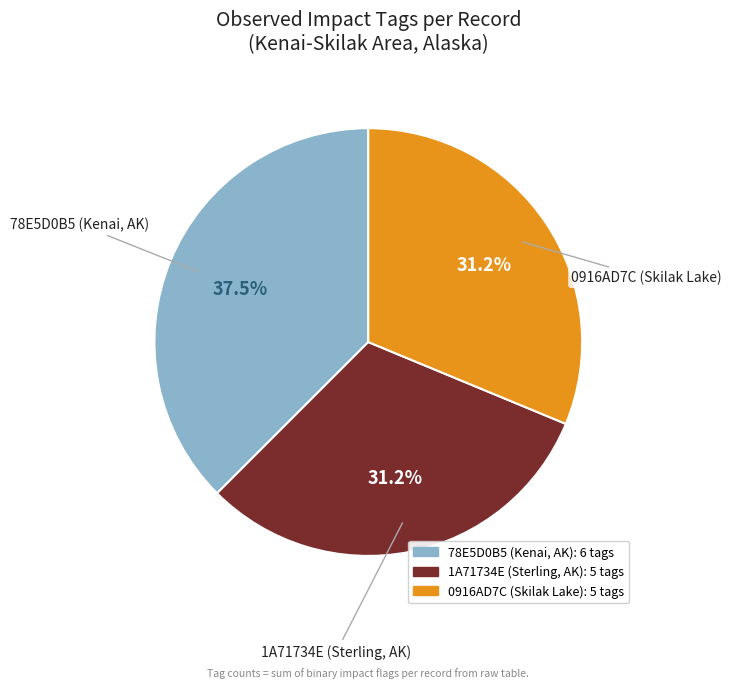

Is there a majority slice in this chart?

No